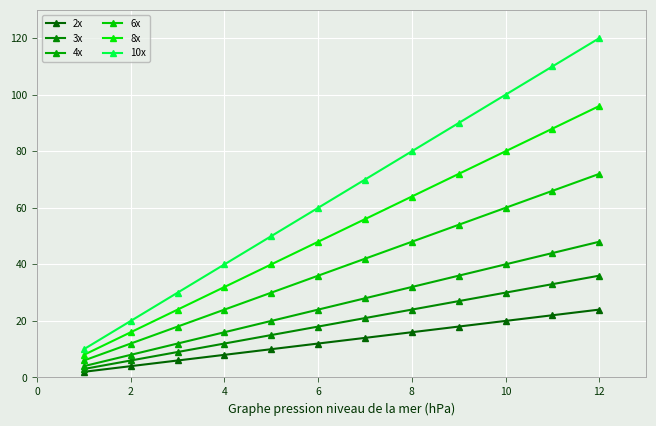

What is the label of the 11th point from the right?

2